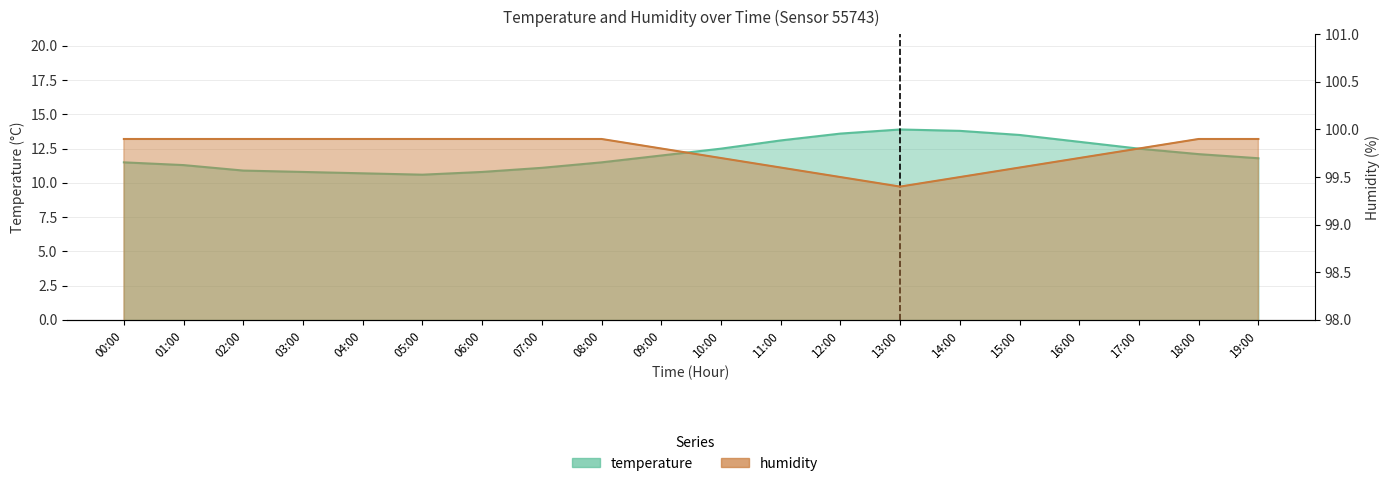

Reading left to right, list all the values displayed in this chart.

temperature: 11.5	11.3	10.9	10.8	10.7	10.6	10.8	11.1	11.5	12.0	12.5	13.1	13.6	13.9	13.8	13.5	13.0	12.5	12.1	11.8
humidity: 99.9	99.9	99.9	99.9	99.9	99.9	99.9	99.9	99.9	99.8	99.7	99.6	99.5	99.4	99.5	99.6	99.7	99.8	99.9	99.9